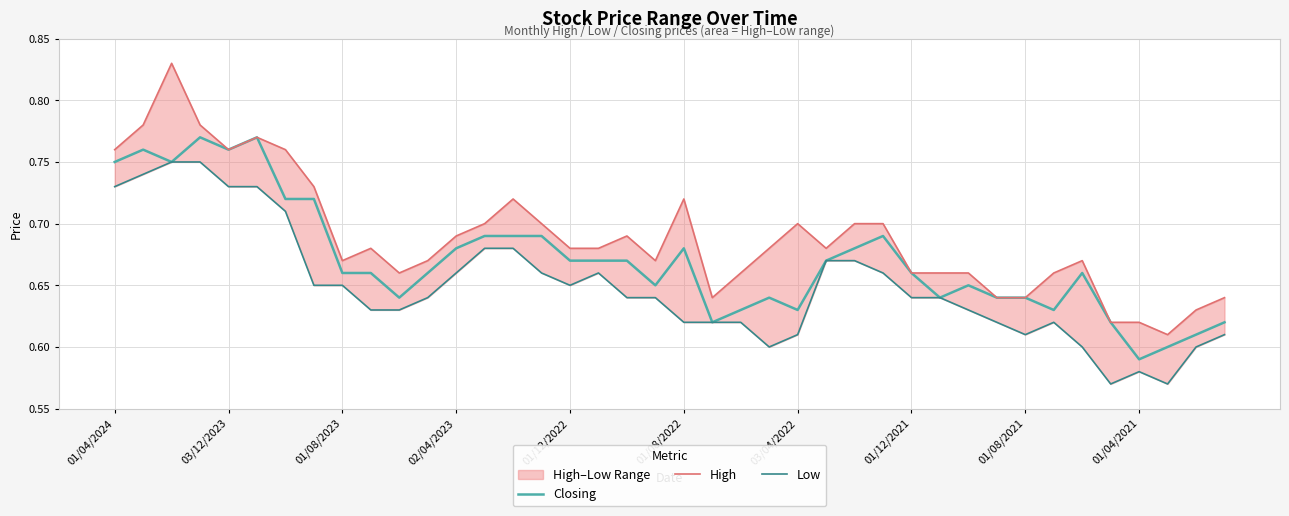

True or false: Closing and Low cross at least once.

False